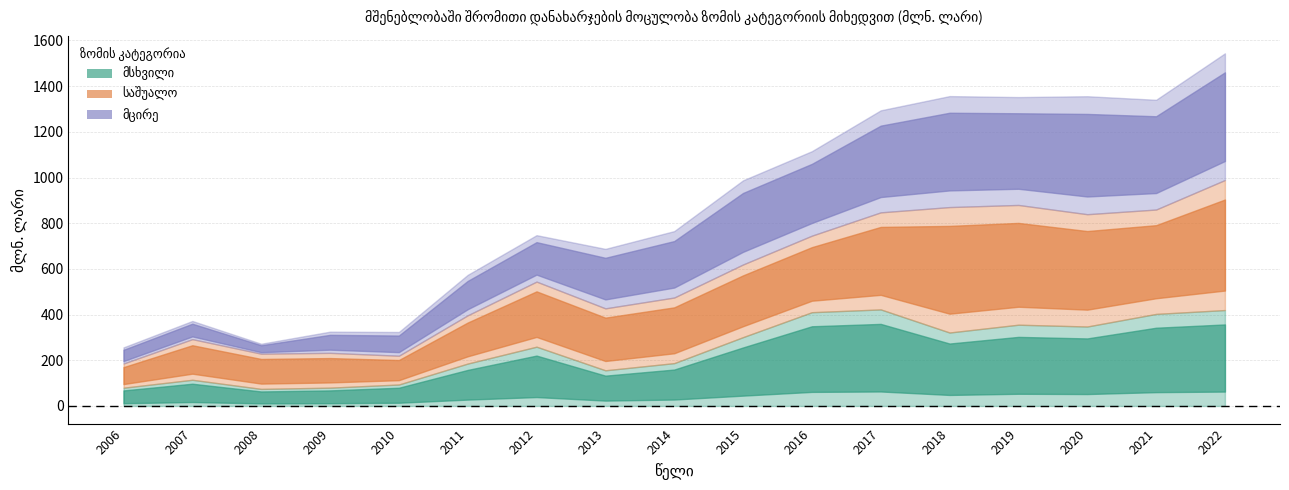

What is the difference between the maximum and minimum values in the საშუალო series?

463.4